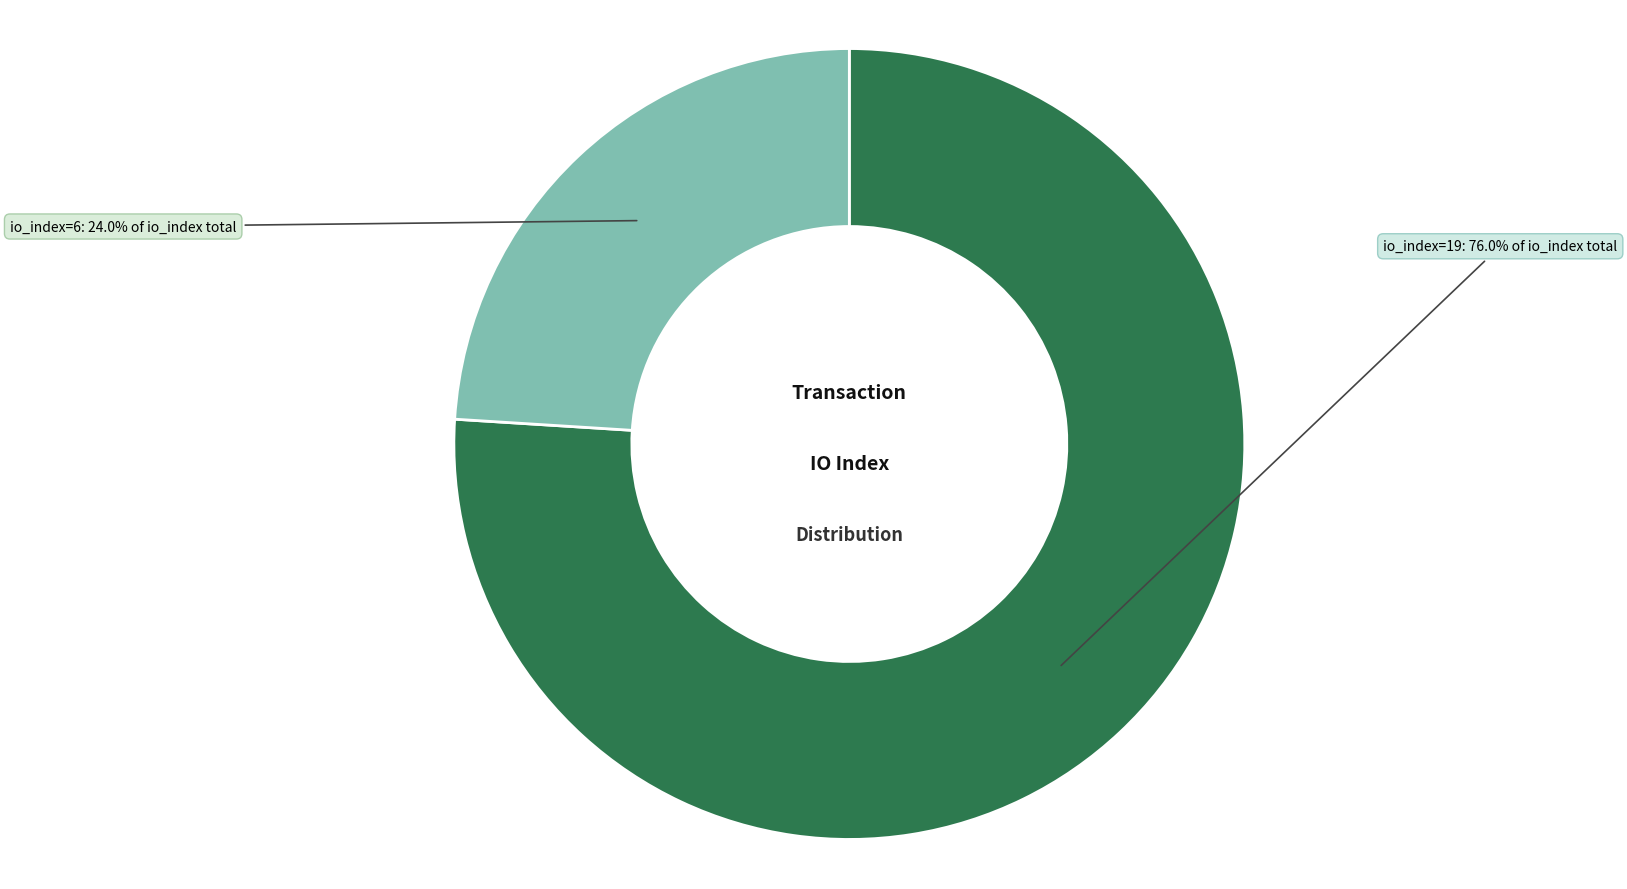

Between io_index=6 and io_index=19, which is larger?

io_index=19